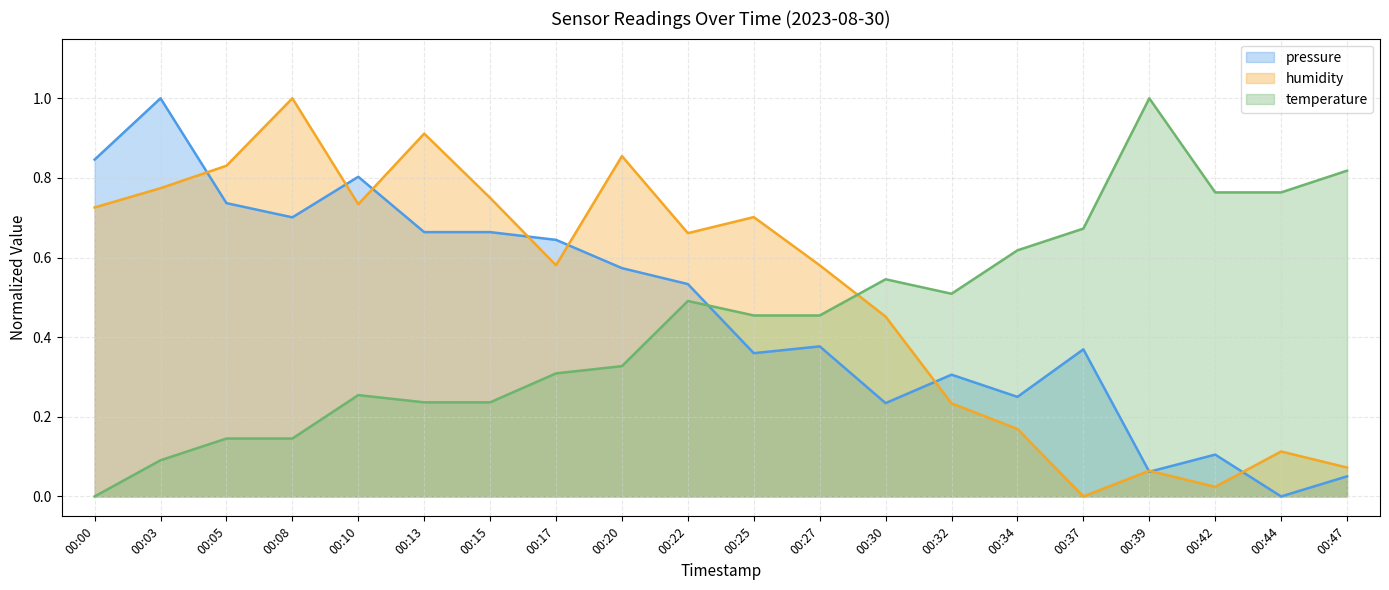

Does the chart have visible grid lines?

Yes